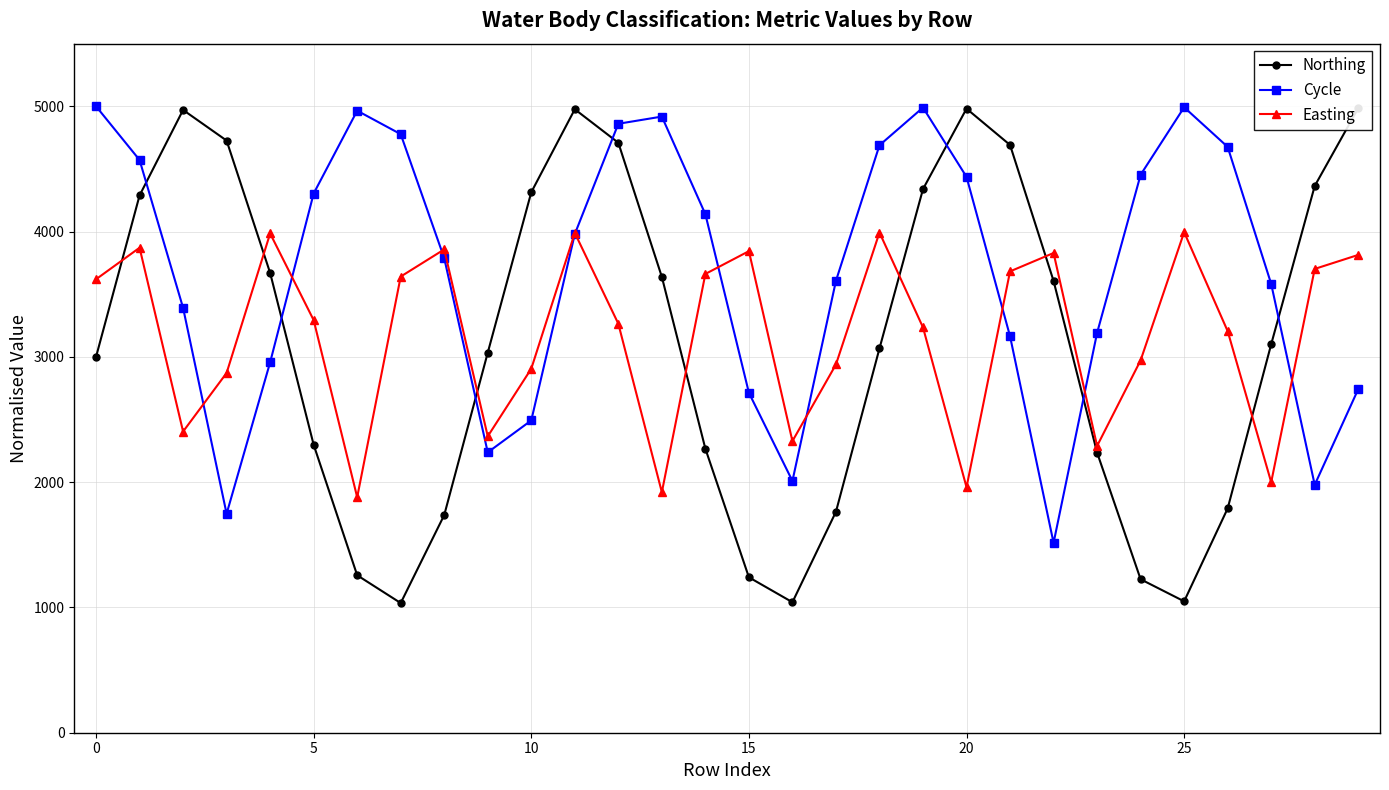

At which category is the sum across all series the highest?

11